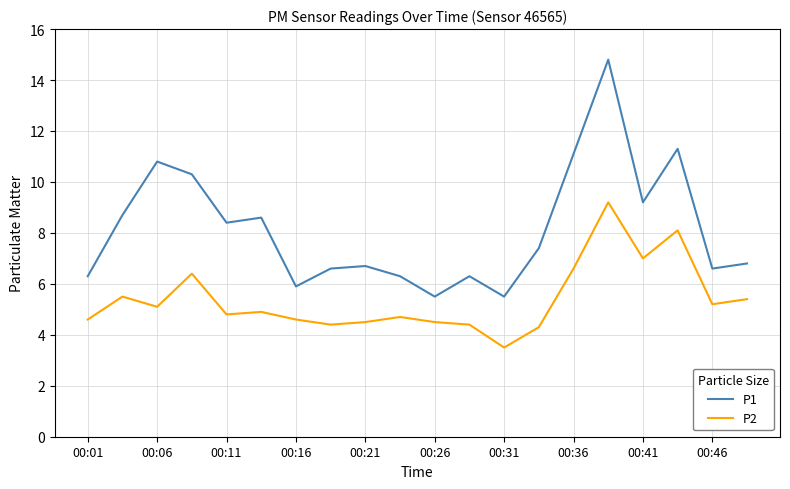

What is the difference between the maximum and minimum values in the P1 series?

9.3